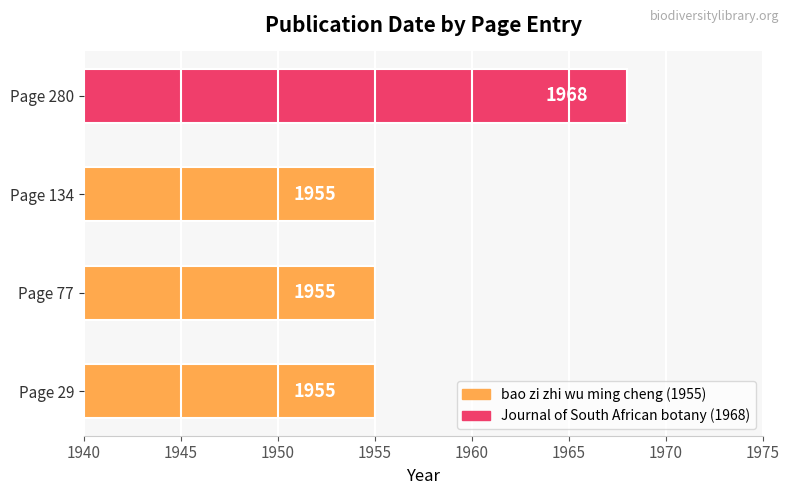

What is the approximate value at Page 29?

1955